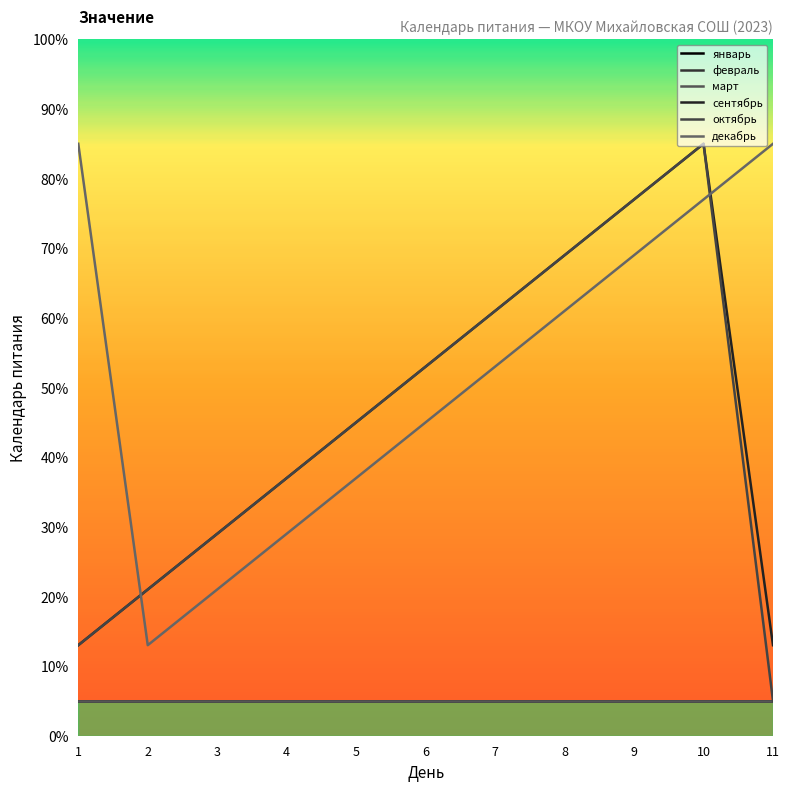

At how many categories does at least one series exceed 79?

3